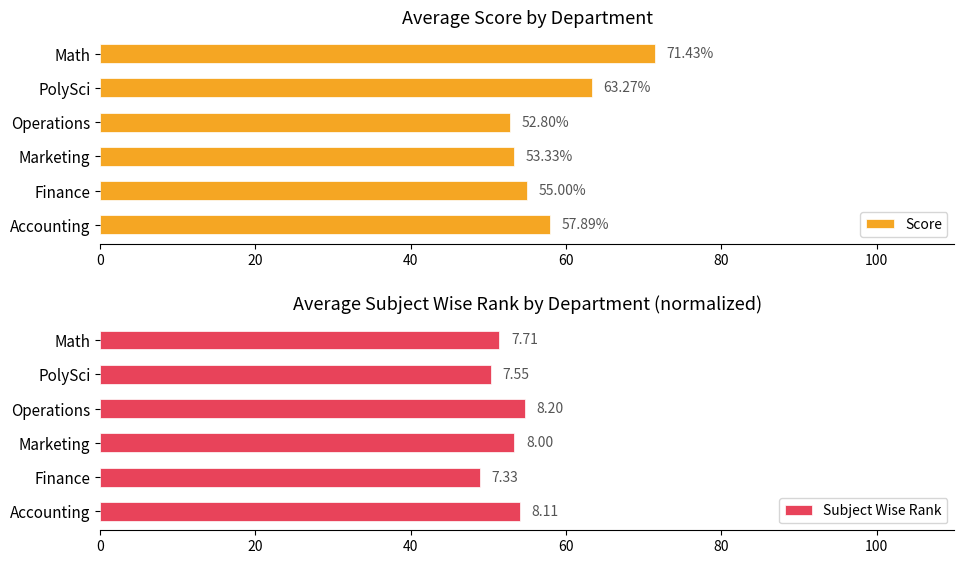

Which category has the lowest value in the Score series?

Operations